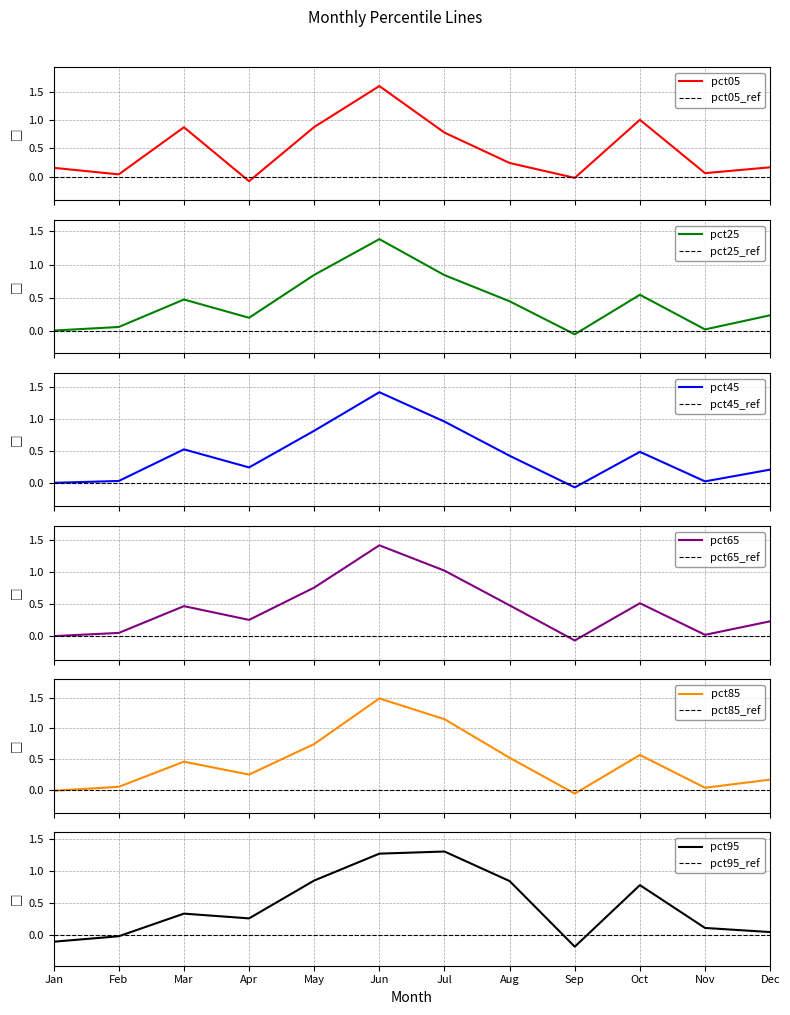

In pct85, how many points are higher than both neighbors (excluding endpoints)?

3